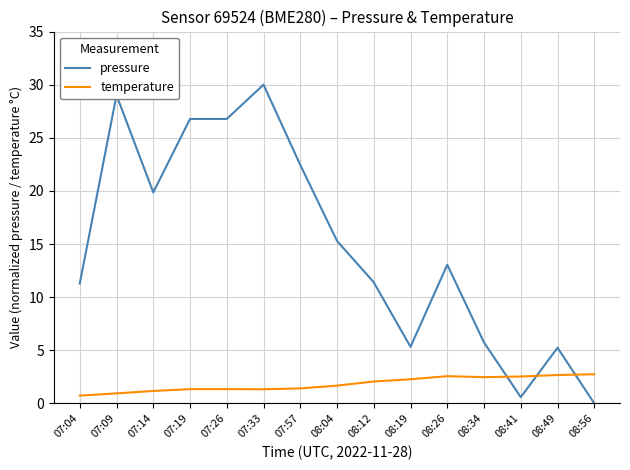

What position from the left is 08:49?

14